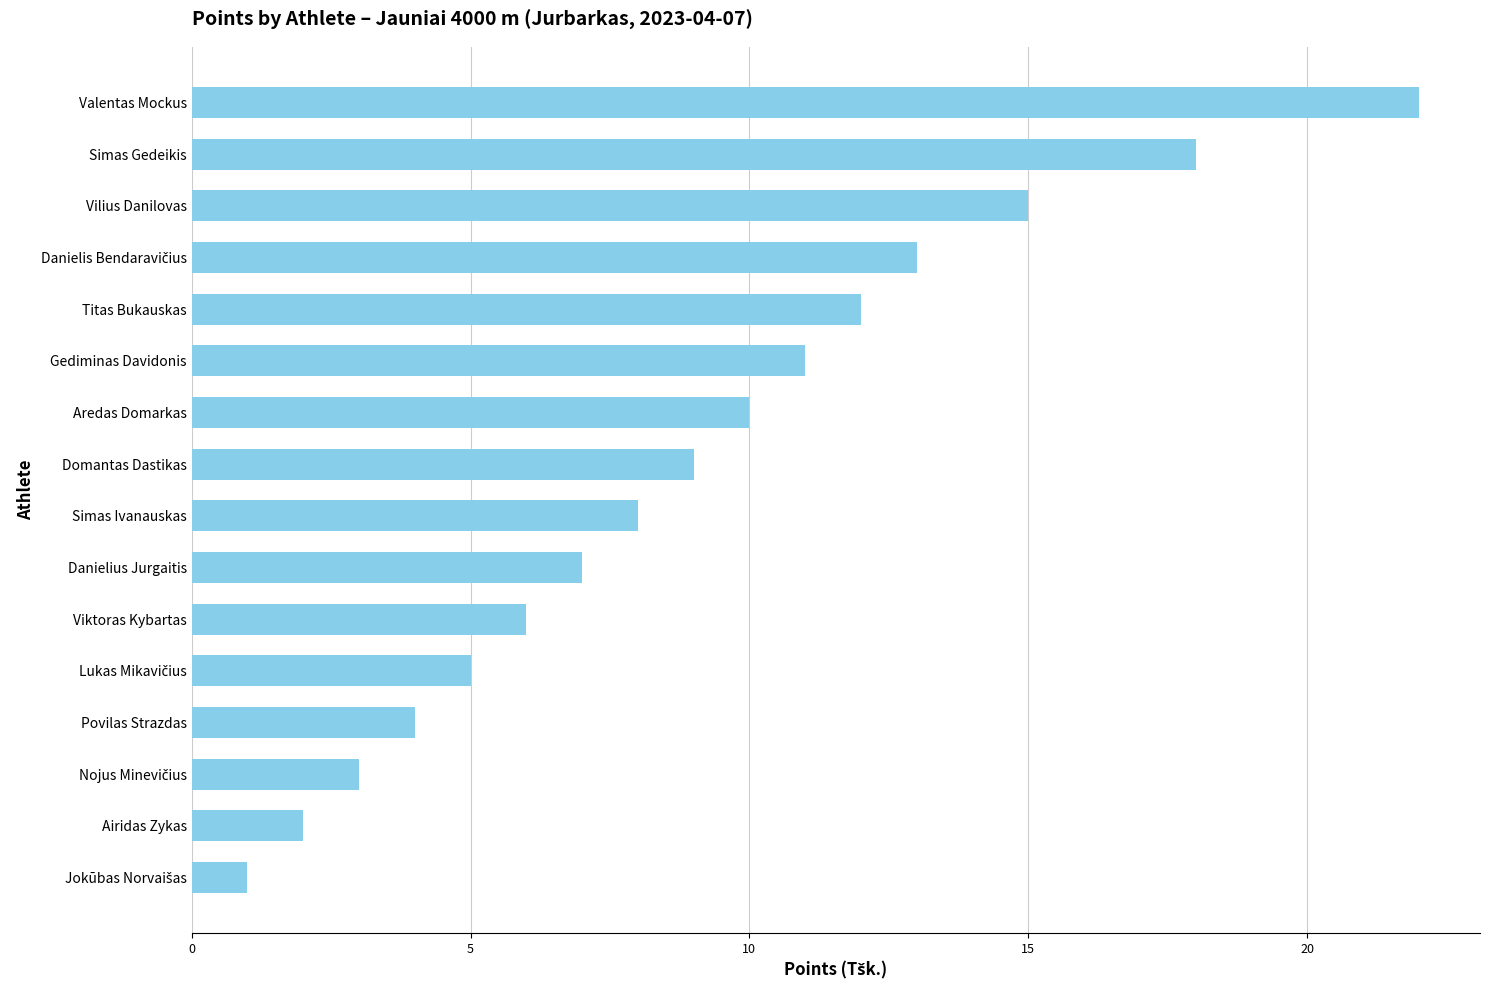

Is it true that the value at Gediminas Davidonis is 11?

True